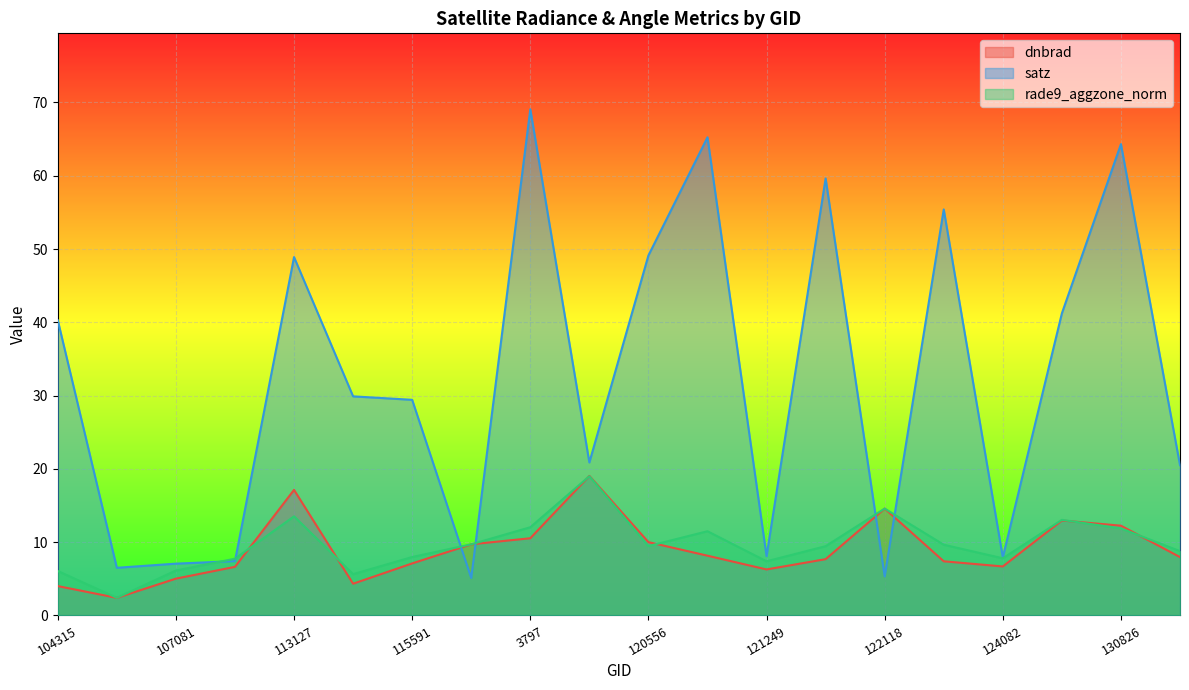

Reading left to right, transcribe all the data shown in this chart.

dnbrad: 104315=4.0	104431=2.4	107081=5.0	109895=6.6	113127=17.1	113644=4.3	115591=7.1	119351=9.7	3797=10.5	120388=19.0	120556=10.0	3995=8.2	121249=6.3	121771=7.7	122118=14.6	122463=7.4	124082=6.7	124261=13.0	130826=12.2	131354=8.0
satz: 104315=40.3	104431=6.5	107081=7.1	109895=7.4	113127=48.9	113644=29.9	115591=29.4	119351=5.1	3797=69.1	120388=20.9	120556=49.1	3995=65.2	121249=8.1	121771=59.6	122118=5.3	122463=55.4	124082=7.9	124261=41.2	130826=64.3	131354=20.5
rade9_aggzone_norm: 104315=6.1	104431=2.4	107081=6.1	109895=7.7	113127=13.5	113644=5.6	115591=8.0	119351=9.7	3797=12.0	120388=19.0	120556=9.5	3995=11.5	121249=7.4	121771=9.5	122118=14.6	122463=9.7	124082=7.8	124261=13.0	130826=11.9	131354=8.8